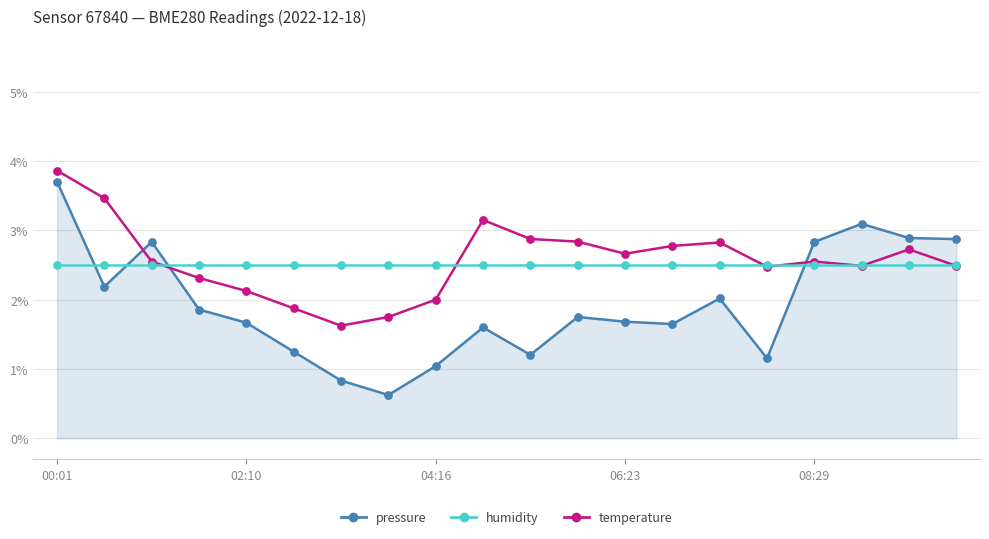

After their last crossing, which series has the higher values: pressure or humidity?

pressure